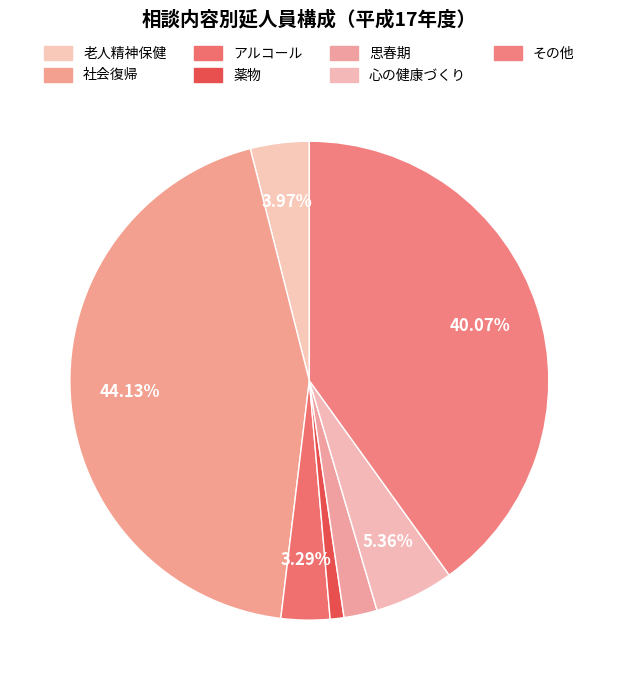

To the nearest percent, what is the difference between the largest and smallest slice percentages?

43%